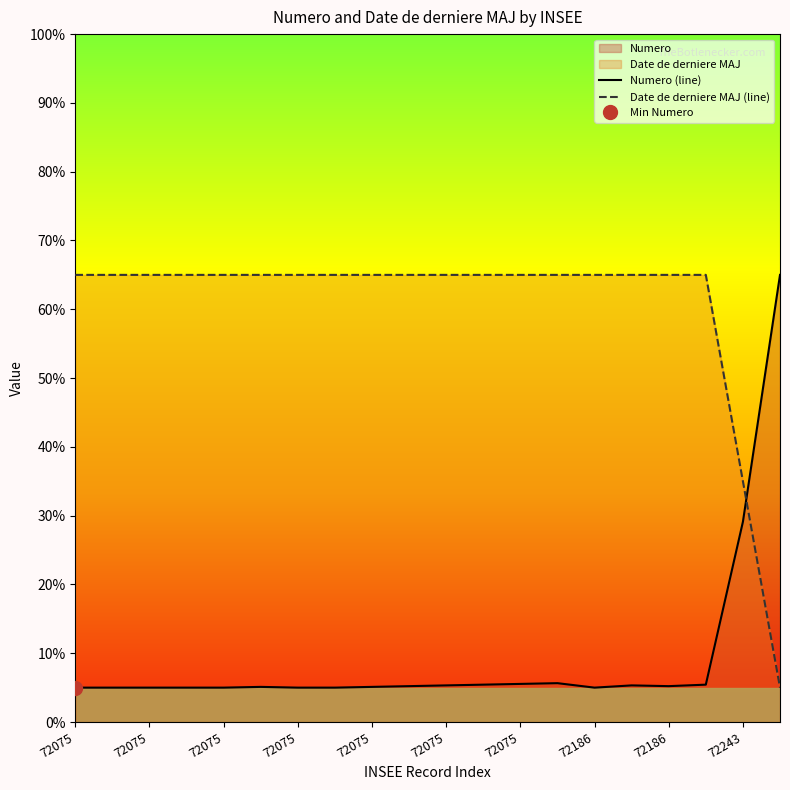

What is the difference between the highest and lowest values at 72075?

60.0